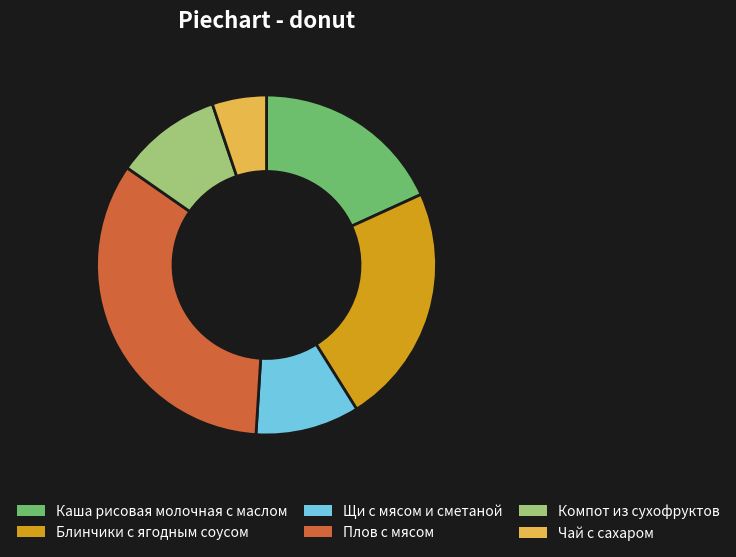

Does Чай с сахаром account for over 50% of the chart?

No